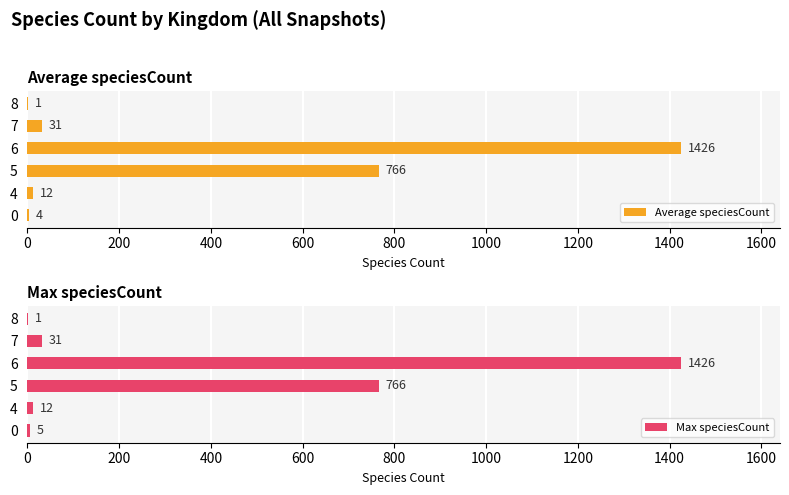

What is the highest value of the Average speciesCount series?

1426